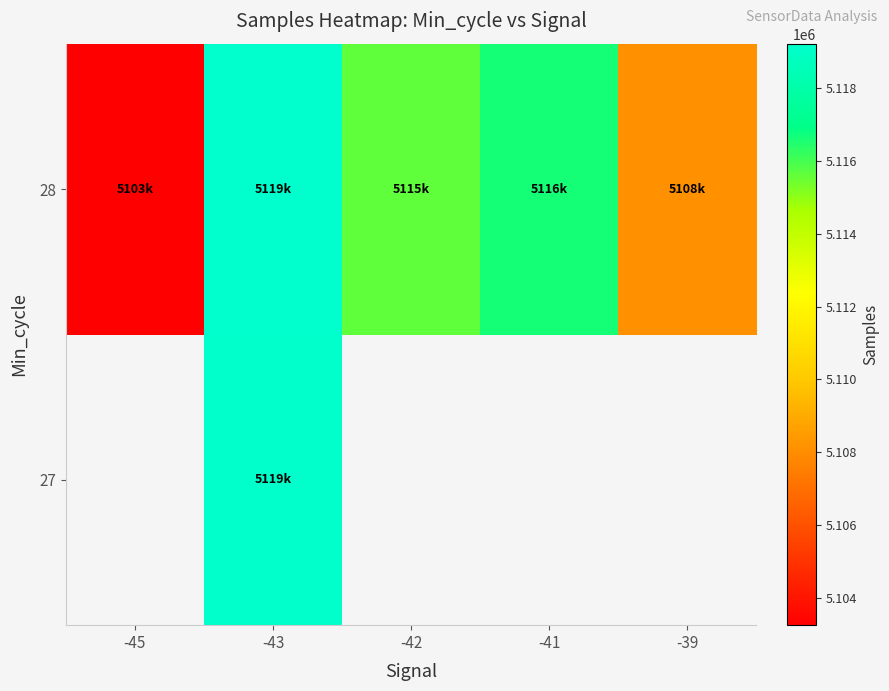

At which category does the chart reach its minimum across all series?

-45